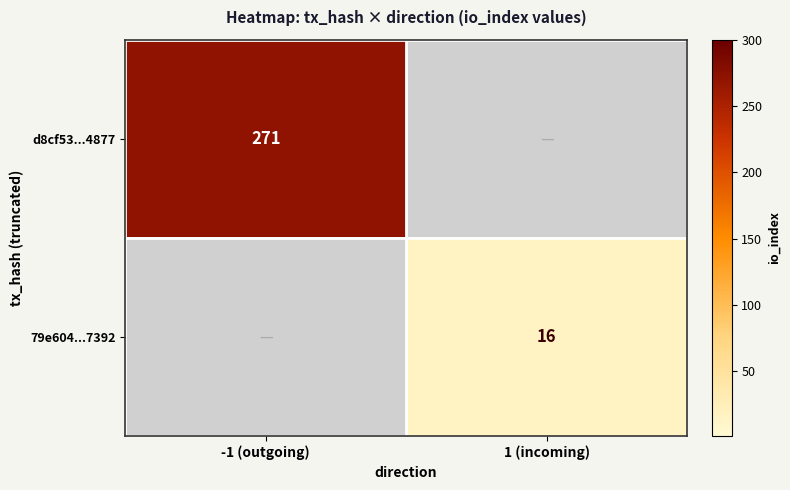

Is the value of 79e604...7392 at 1 (incoming) greater than the value of d8cf53...4877 at -1 (outgoing)?

No